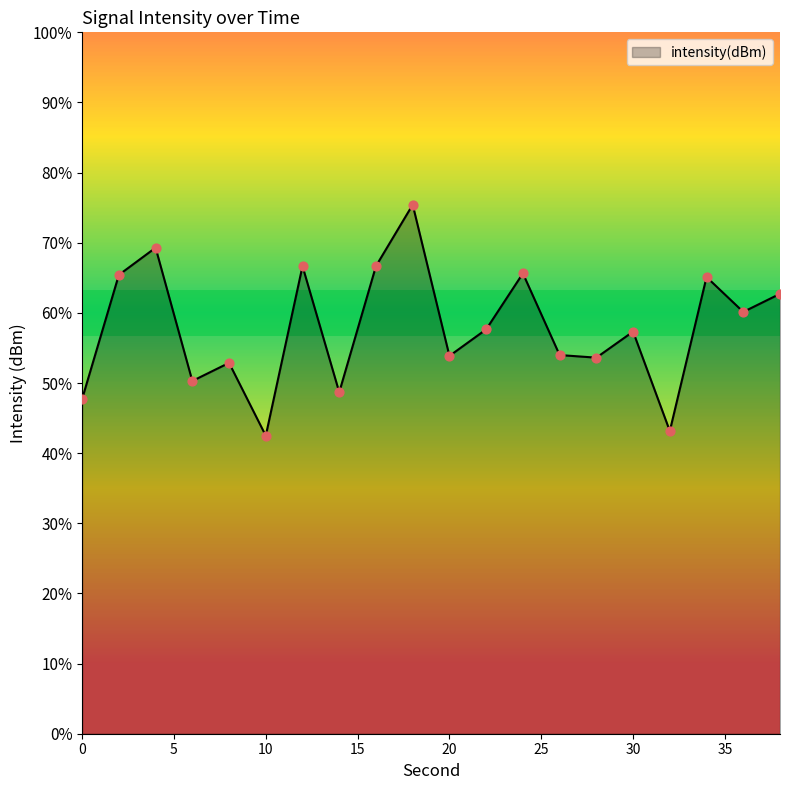

What is the change in value from 4 to 20?

-2.3